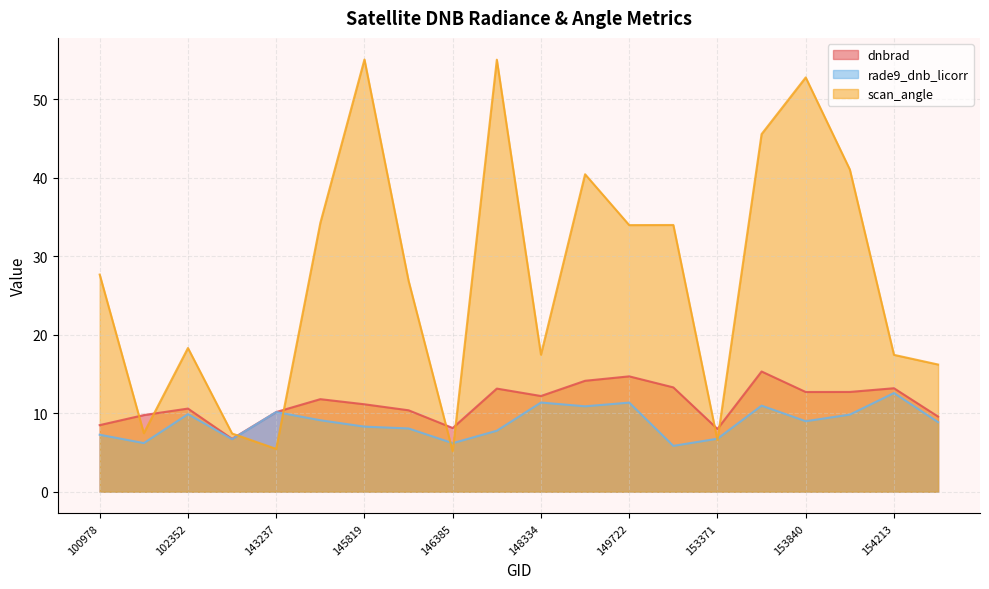

The value of dnbrad at 153371 is 5.4. True or false?

False